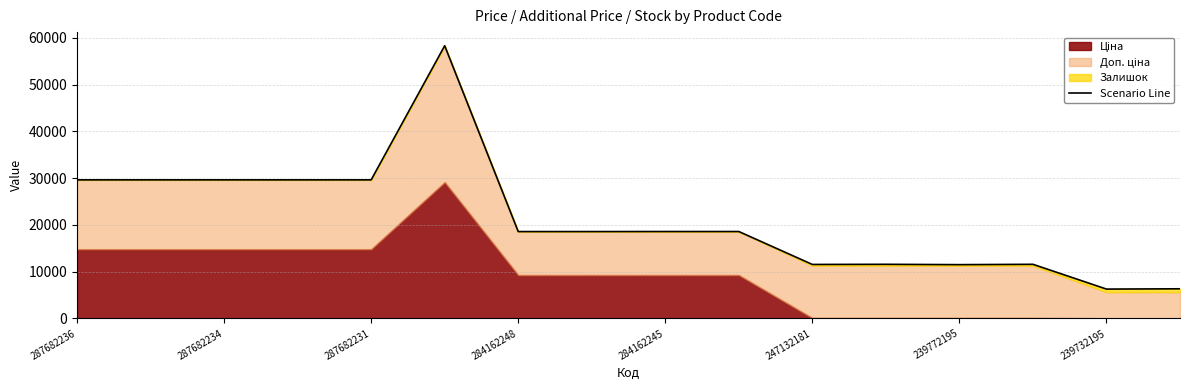

What is the maximum value shown in the chart?

58304.6